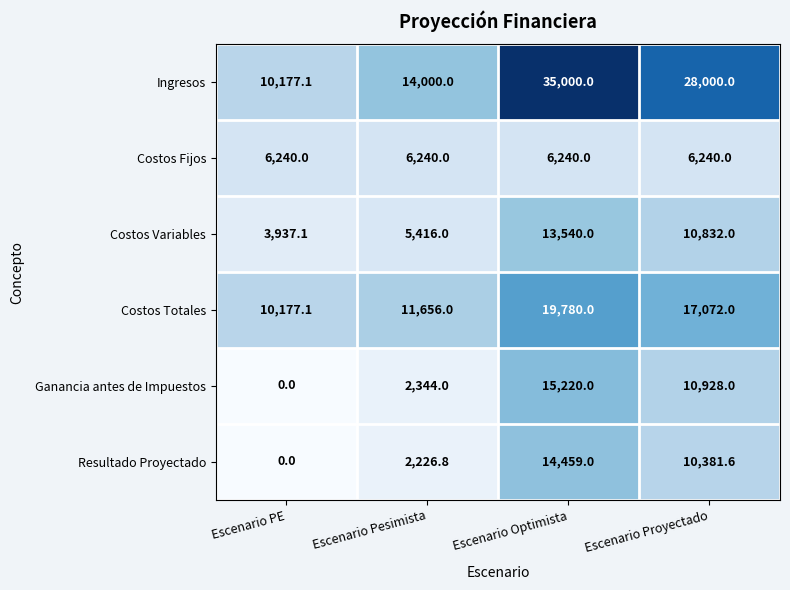

How many Ingresos values are between 14000 and 35000?

3